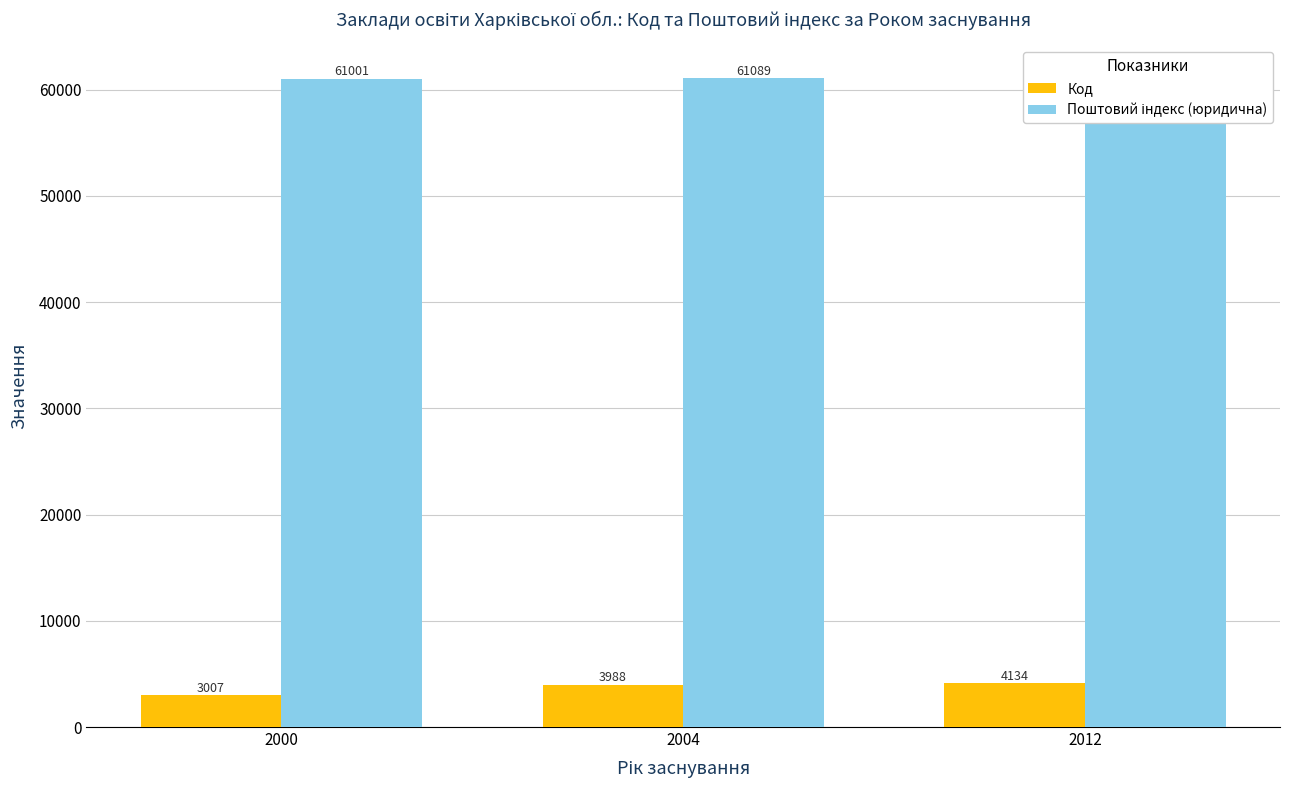

What is the spread (max minus min) of values at 2004?

57101